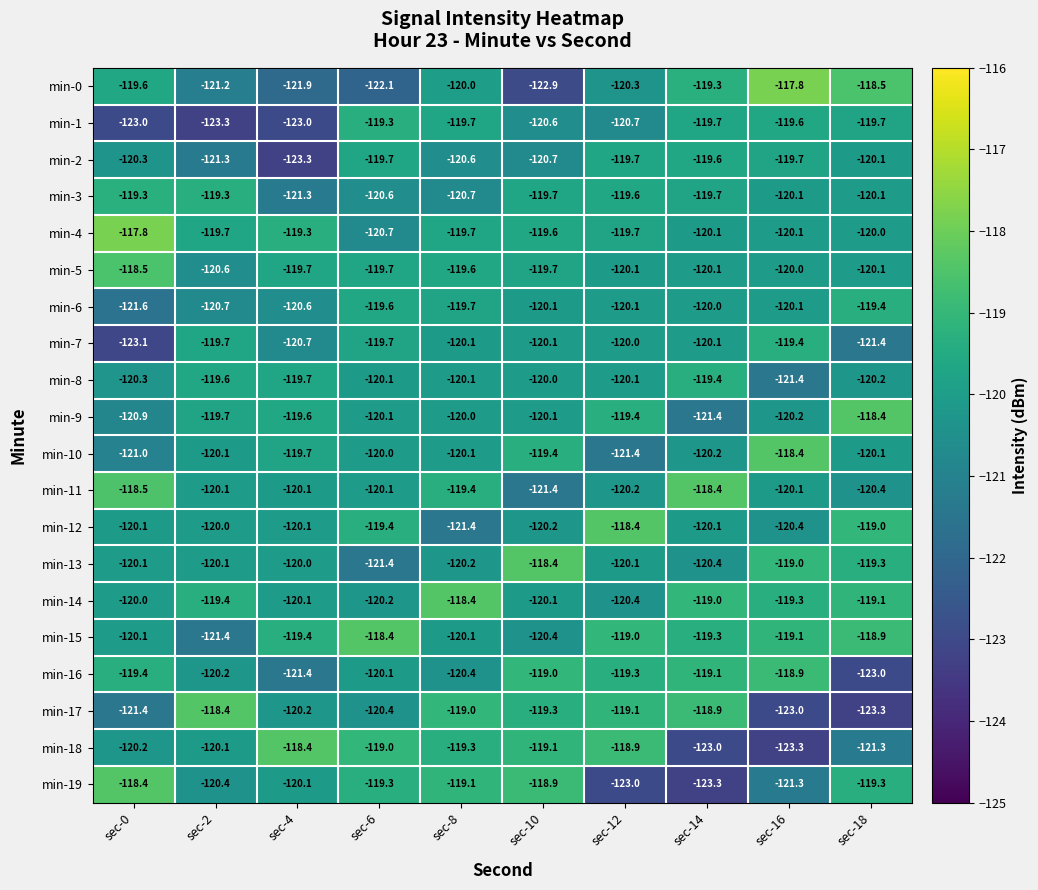

What is the approximate value of min-7 at sec-18?

-121.4